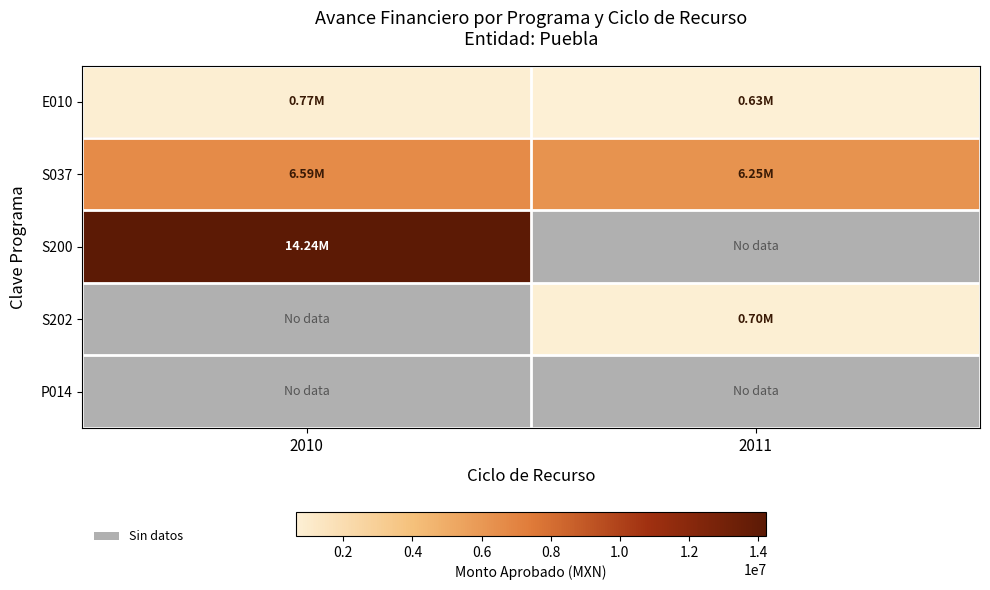

What is the average value of the S037 series?

6421719.2